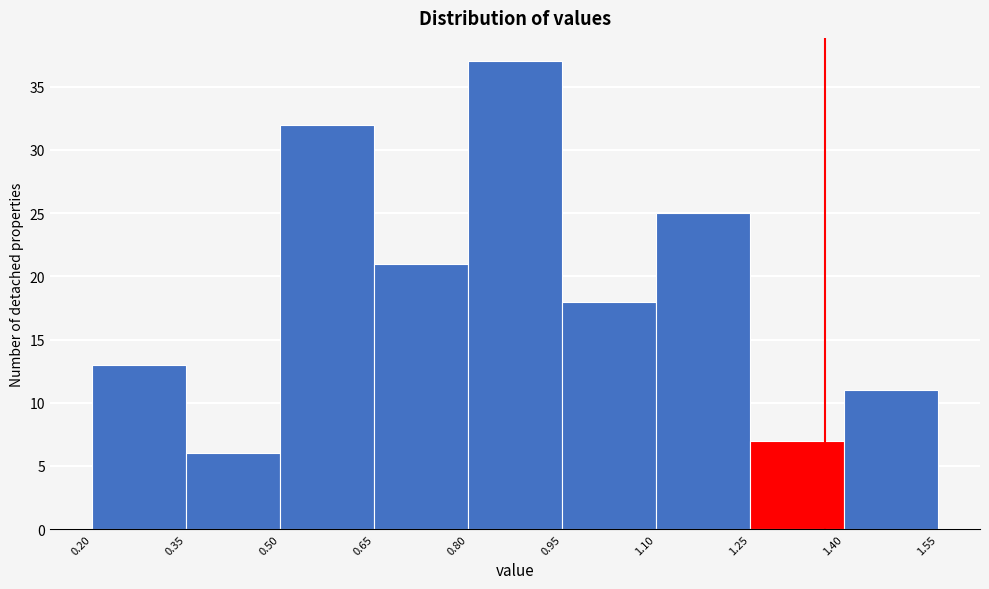

Which range on the x-axis has the tallest bar?

0.80 to 0.95